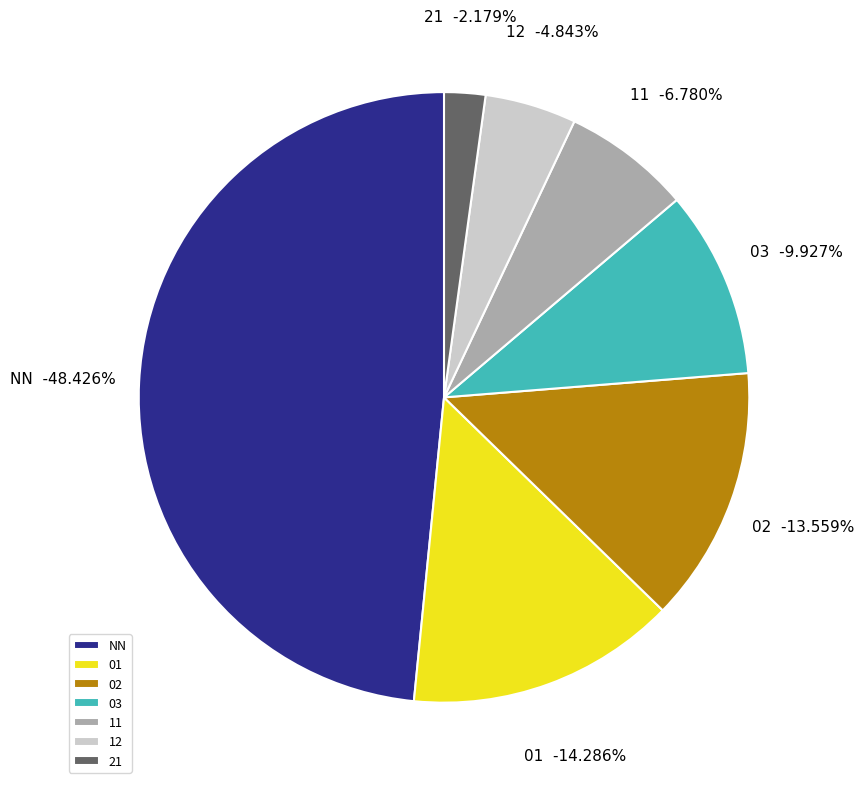

Count the number of slices in the pie.

7